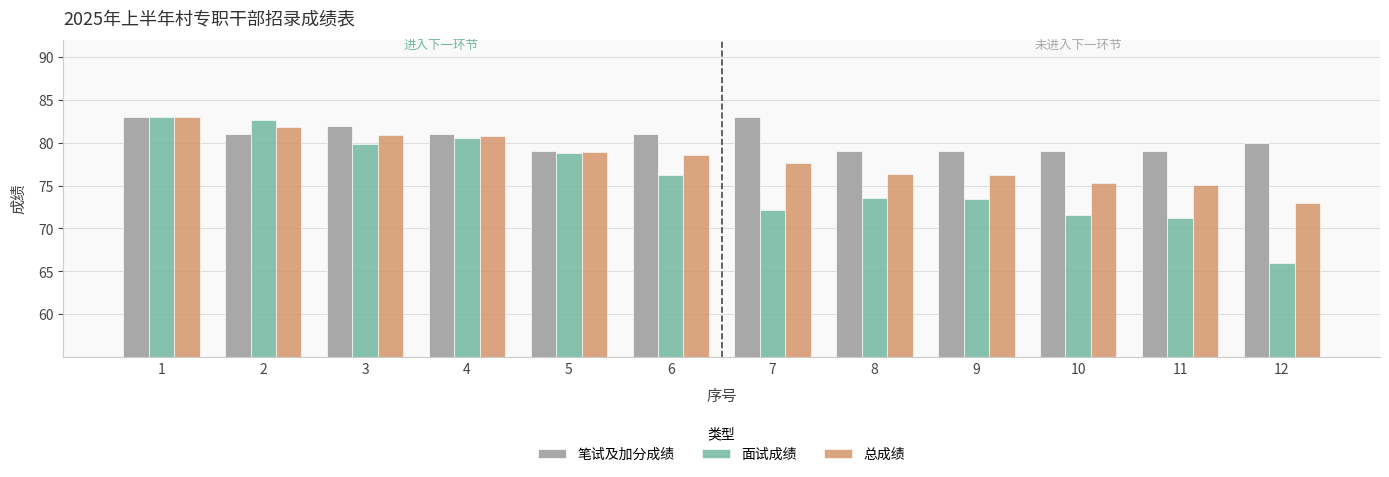

What is the approximate value of 笔试及加分成绩 at 9?

79.0